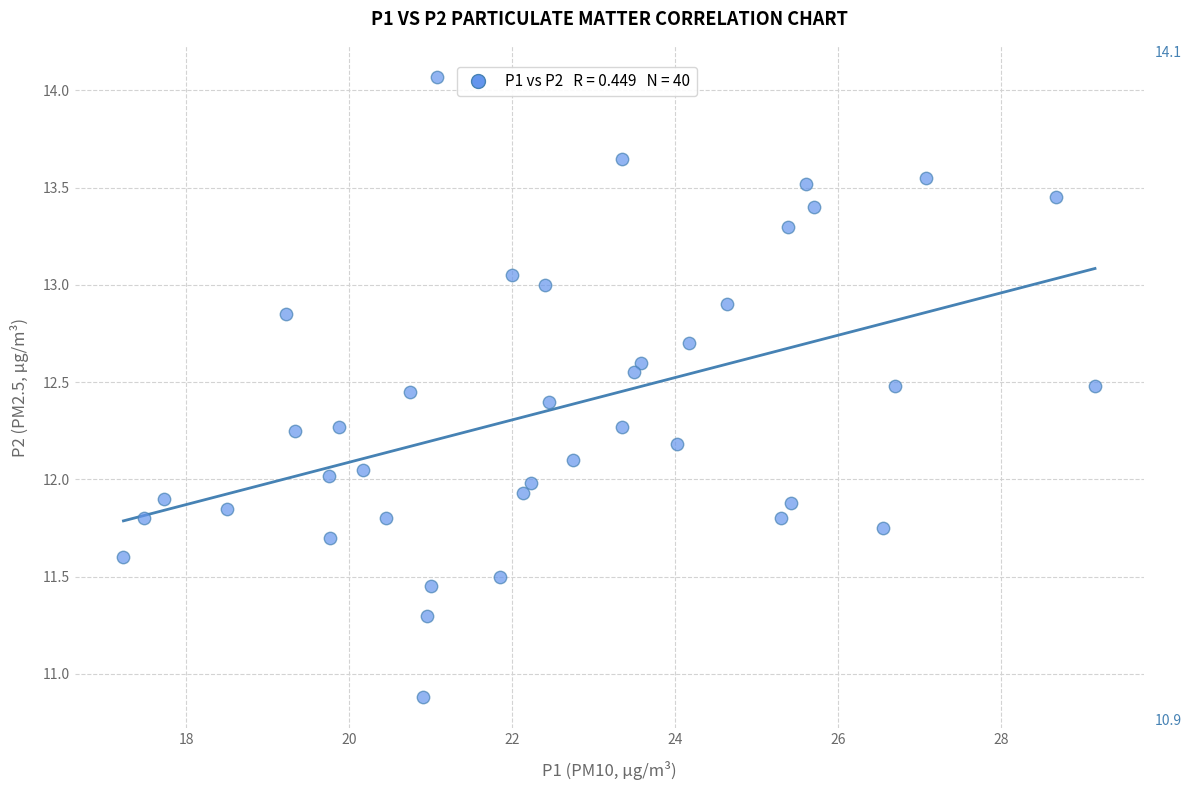

What is the range of X values (max minus min)?

11.9